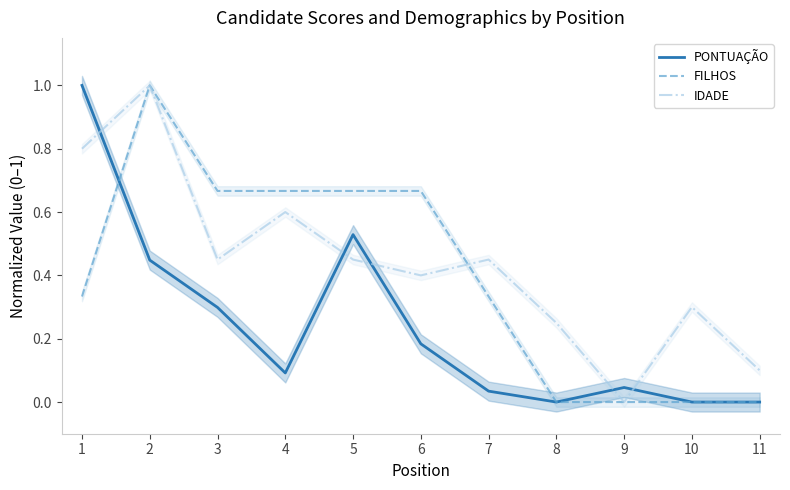

Is the value of PONTUAÇÃO at 7 greater than the value of FILHOS at 10?

Yes